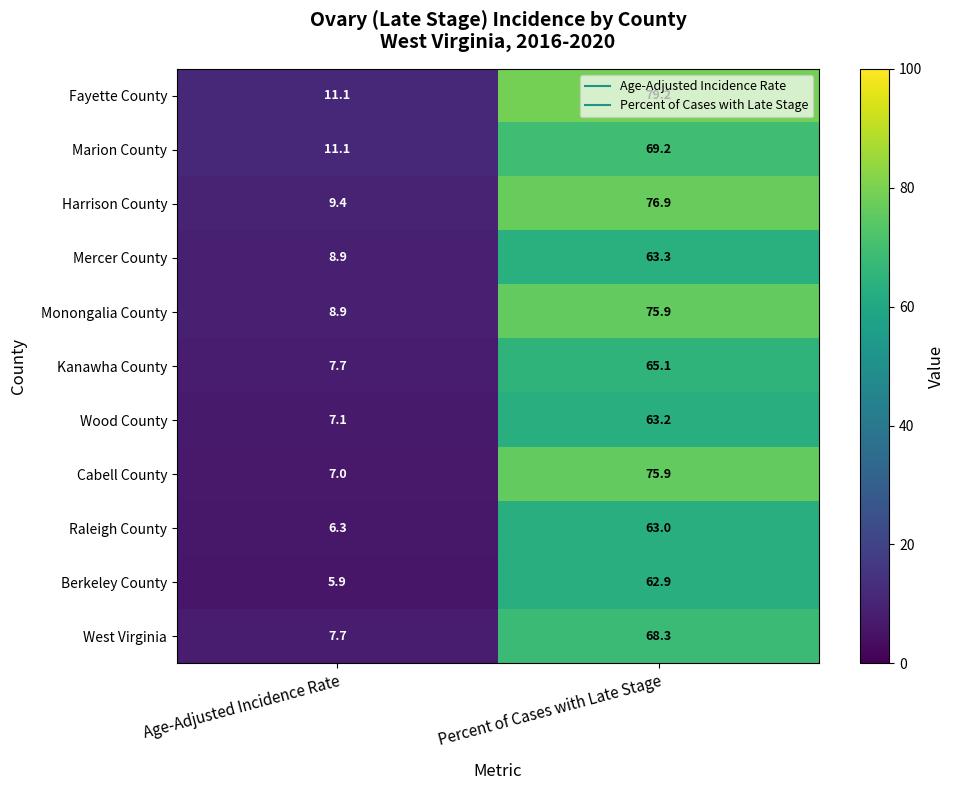

What is the highest value of the Berkeley County series?

62.9